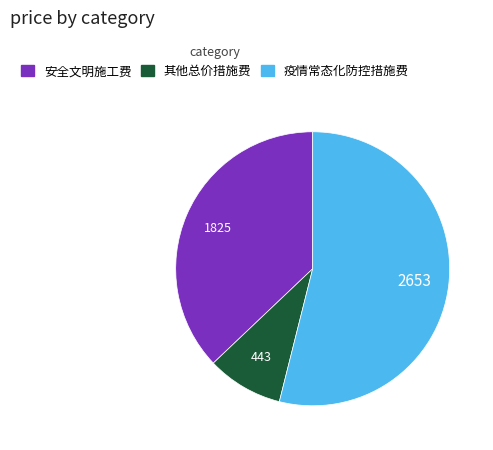

Rank the categories by value from lowest to highest.

其他总价措施费, 安全文明施工费, 疫情常态化防控措施费